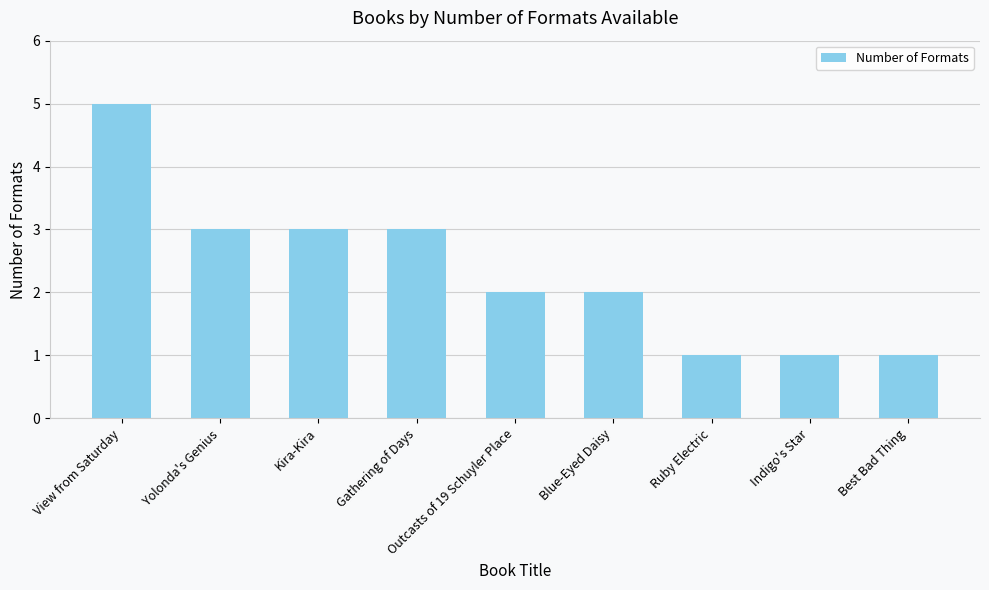

What is the label of the 7th bar from the right?

Kira-Kira